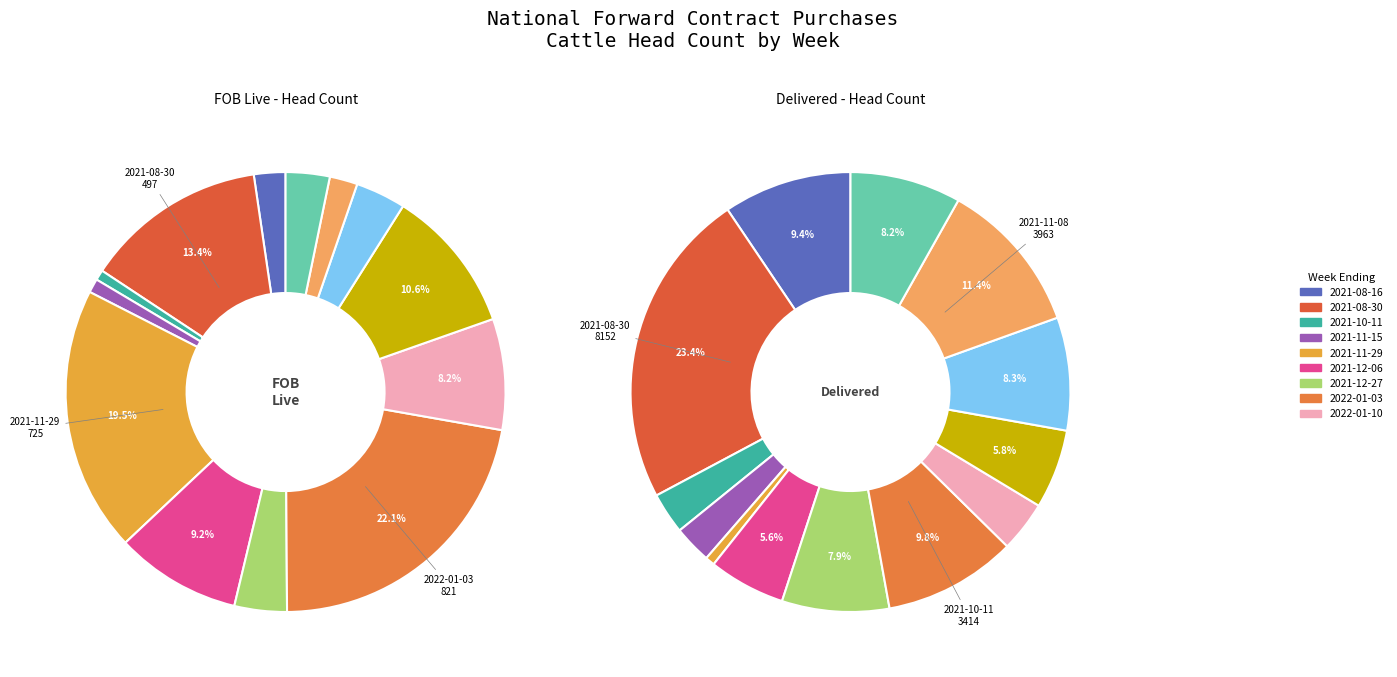

Is it true that 8 is 8% of the pie?

True